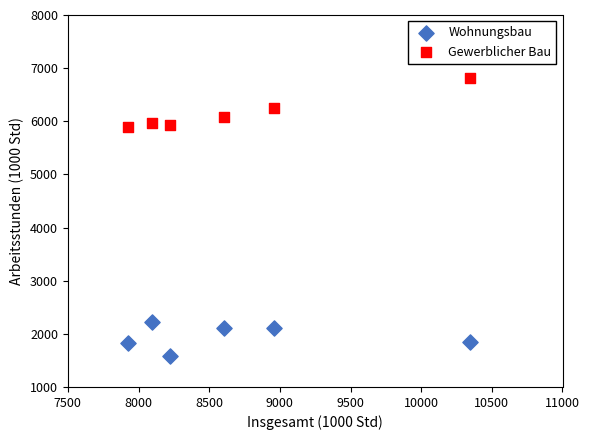

Which series contains the lowest Y value?

Wohnungsbau